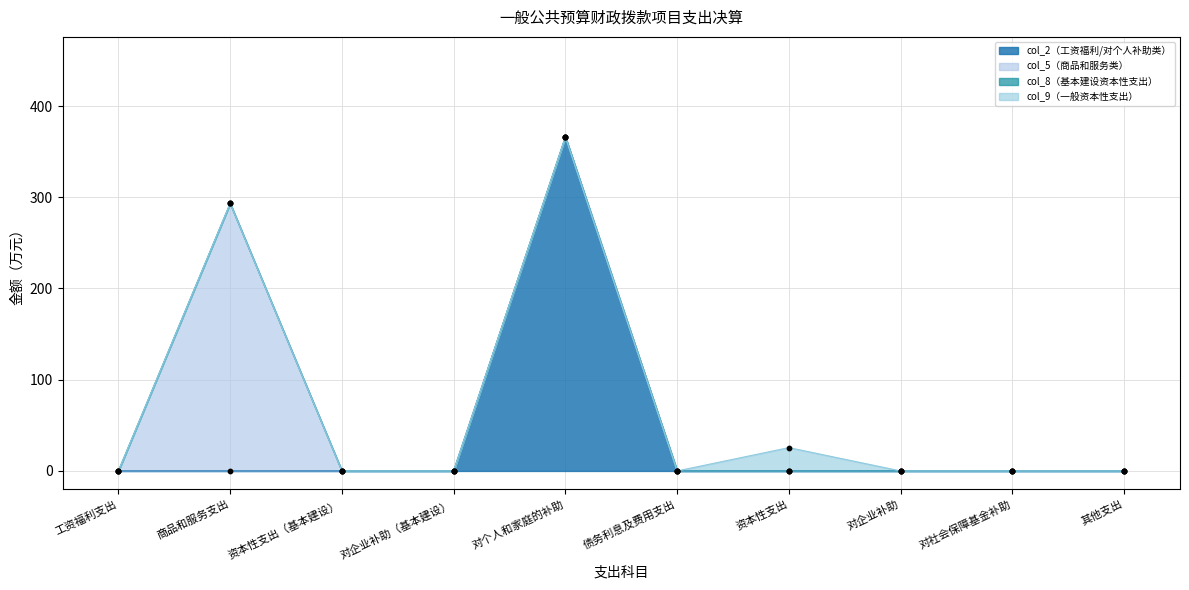

At how many categories does at least one series exceed 117?

2